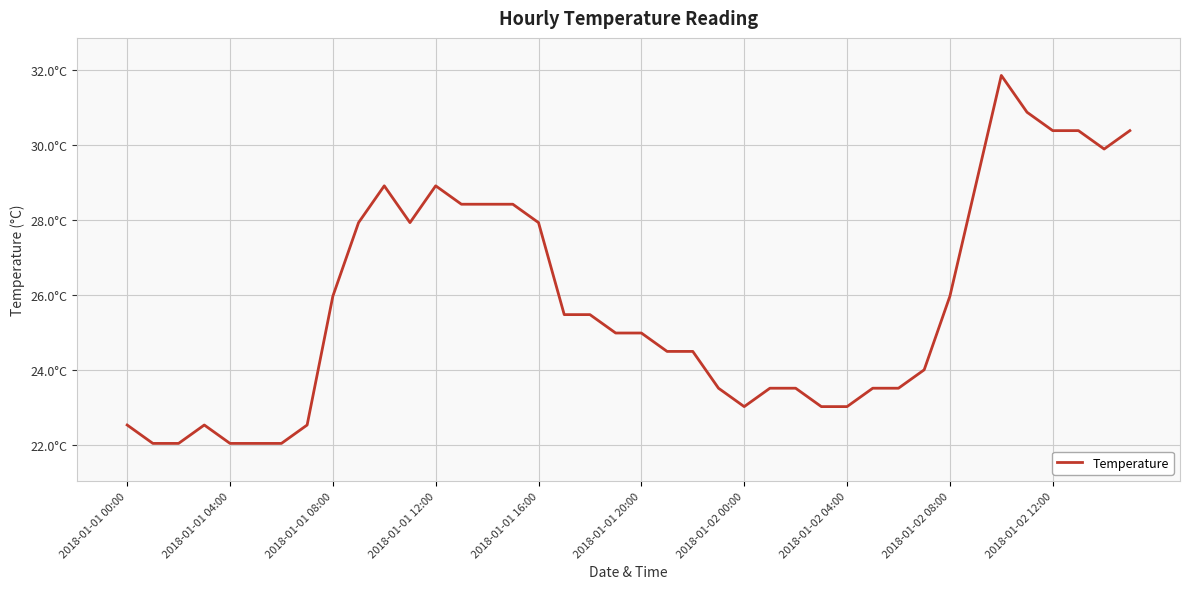

Which category has the highest value across all series?

34